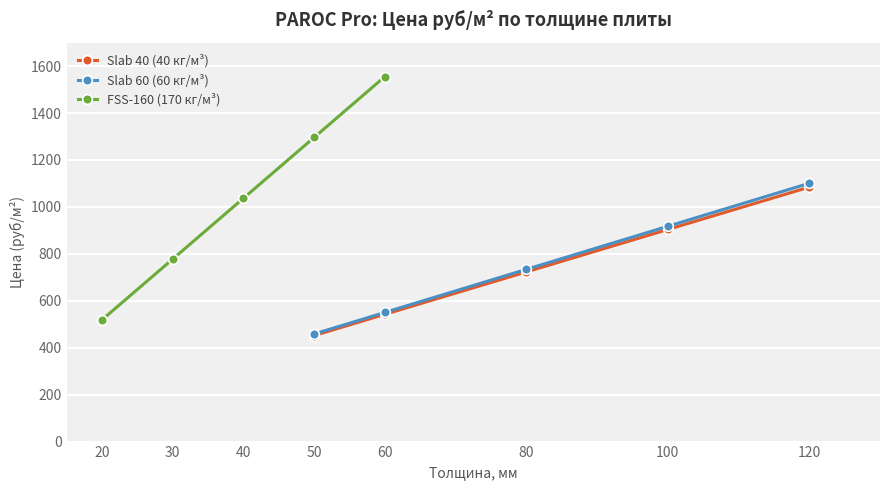

How many distinct data groups are displayed?

3